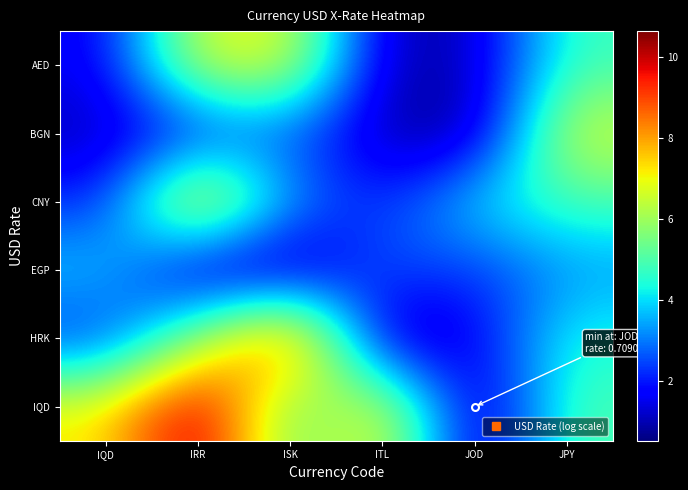

At ITL, list the series in order from smallest to largest.

HRK, BGN, AED, CNY, EGP, IQD